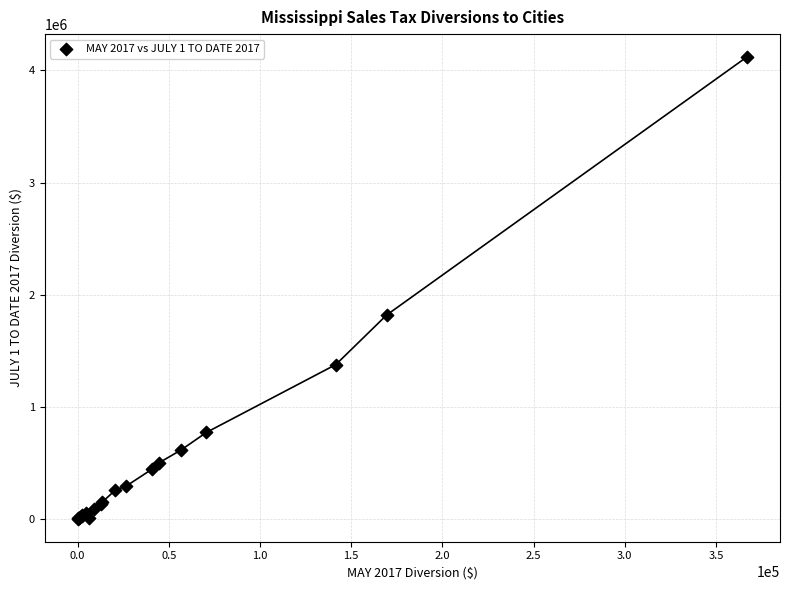

What Y value in the scatter plot is closest to 2060112?

1818228.1